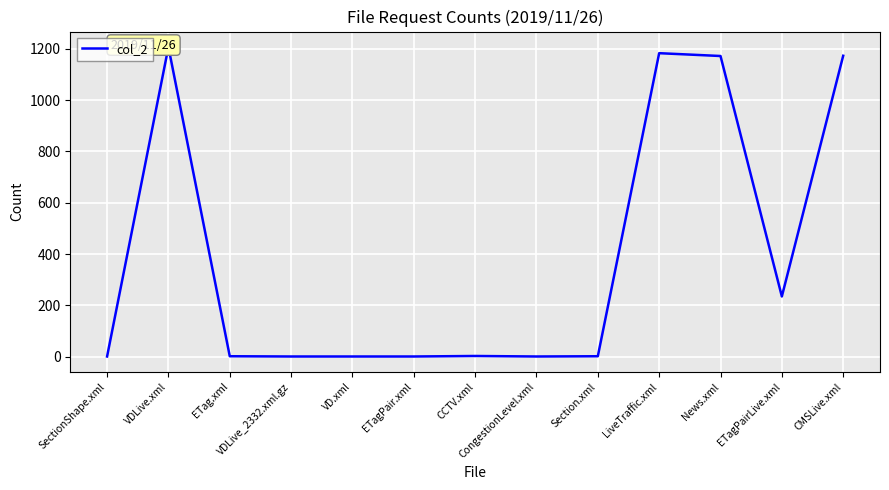

What is the greatest value displayed?

1207